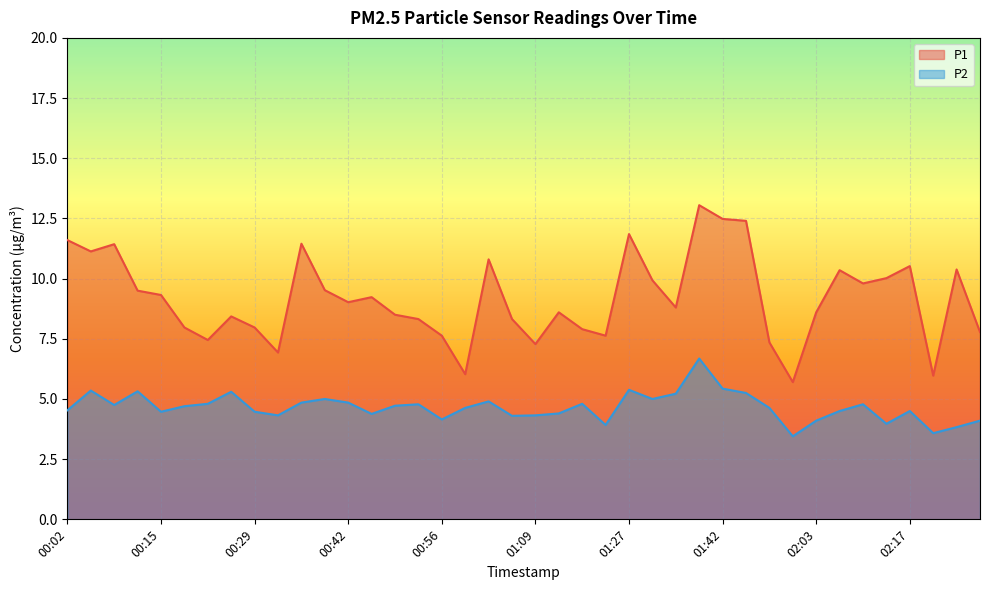

Rank the series at 01:27 from highest to lowest value.

P1, P2